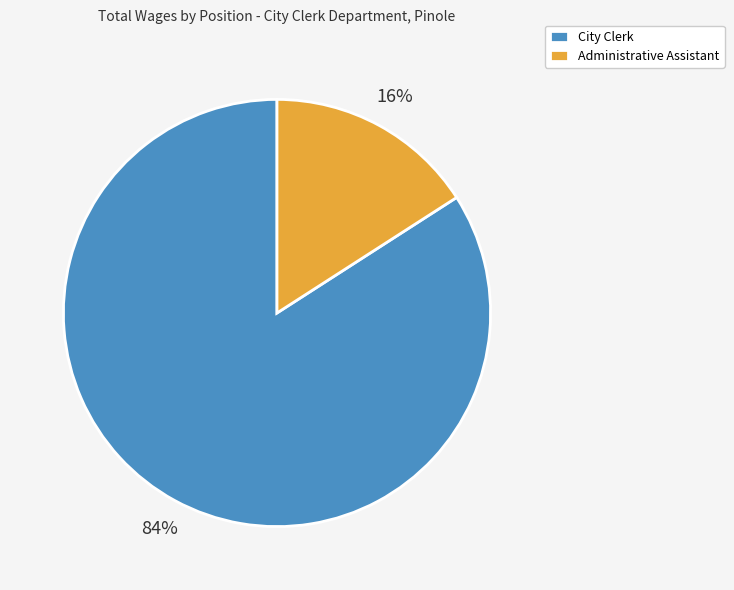

Combined, do Administrative Assistant and City Clerk account for over 50%?

Yes